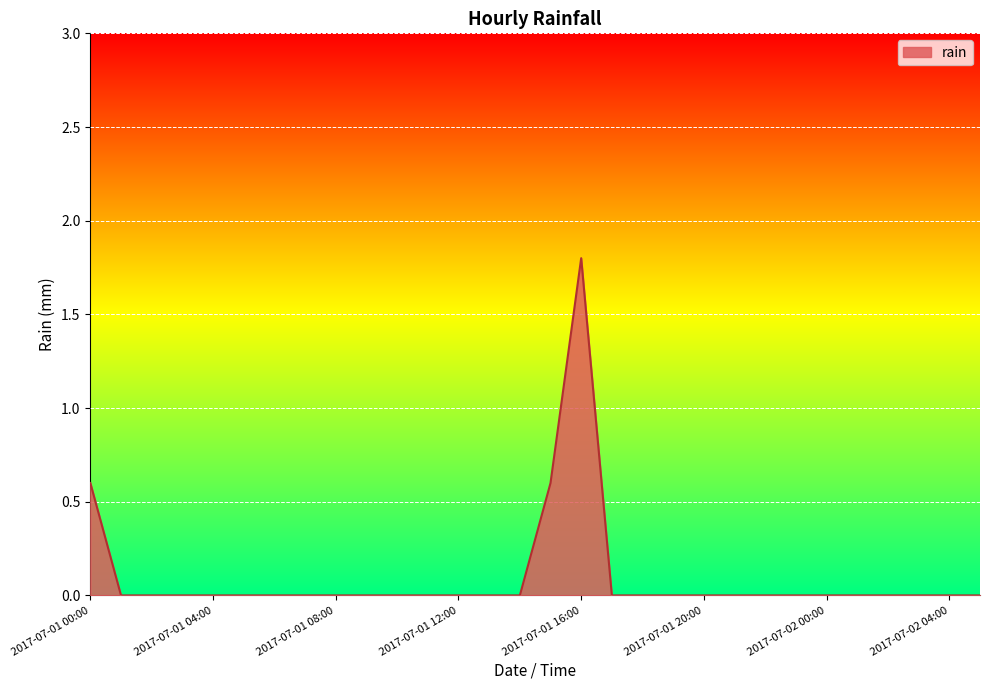

What is the maximum value shown in the chart?

1.8